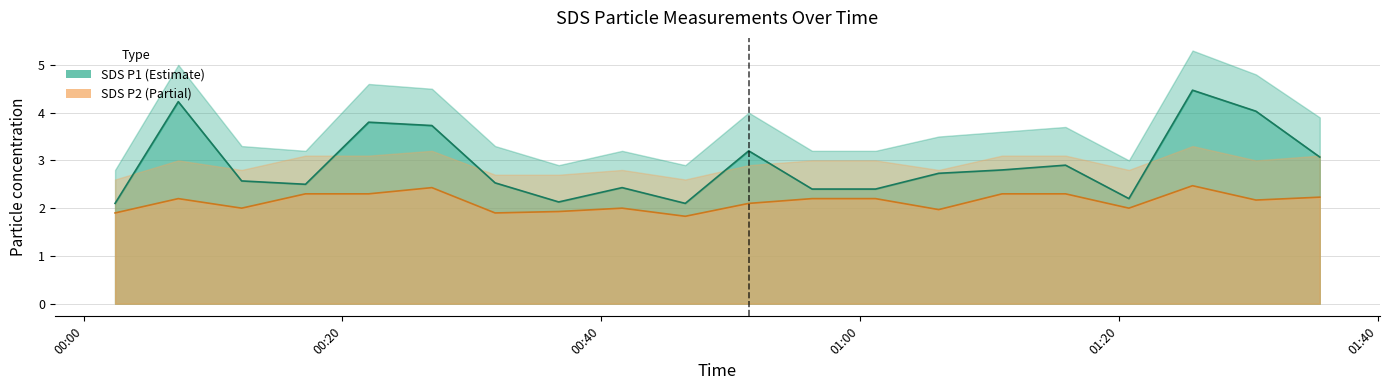

List the labels in order of SDS_P1 value, smallest first.

2021/05/10 00:02:26, 2021/05/10 00:46:30, 2021/05/10 00:36:43, 2021/05/10 01:20:47, 2021/05/10 00:56:18, 2021/05/10 01:01:12, 2021/05/10 00:41:37, 2021/05/10 00:17:09, 2021/05/10 00:31:48, 2021/05/10 00:12:13, 2021/05/10 01:06:05, 2021/05/10 01:10:59, 2021/05/10 01:15:53, 2021/05/10 01:35:32, 2021/05/10 00:51:24, 2021/05/10 00:26:55, 2021/05/10 00:22:02, 2021/05/10 01:30:36, 2021/05/10 00:07:19, 2021/05/10 01:25:42